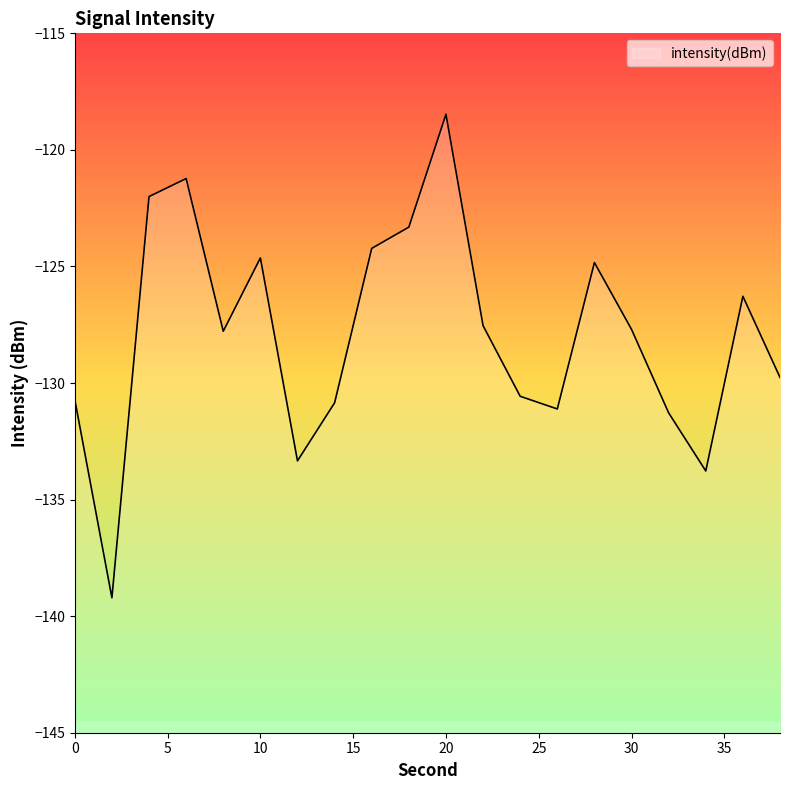

Reading left to right, transcribe all the data shown in this chart.

-130.7	-139.2	-122.0	-121.2	-127.8	-124.6	-133.3	-130.8	-124.2	-123.3	-118.5	-127.5	-130.6	-131.1	-124.8	-127.7	-131.3	-133.8	-126.3	-129.8